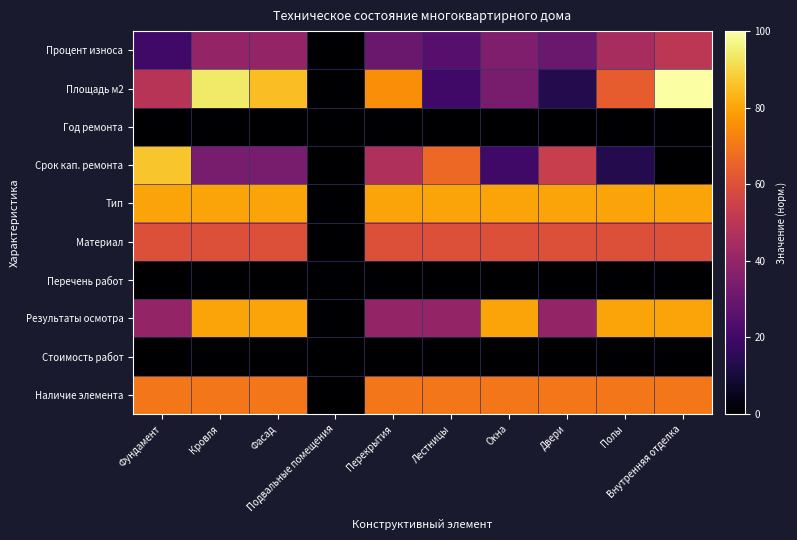

At how many categories does at least one series exceed 22?

9